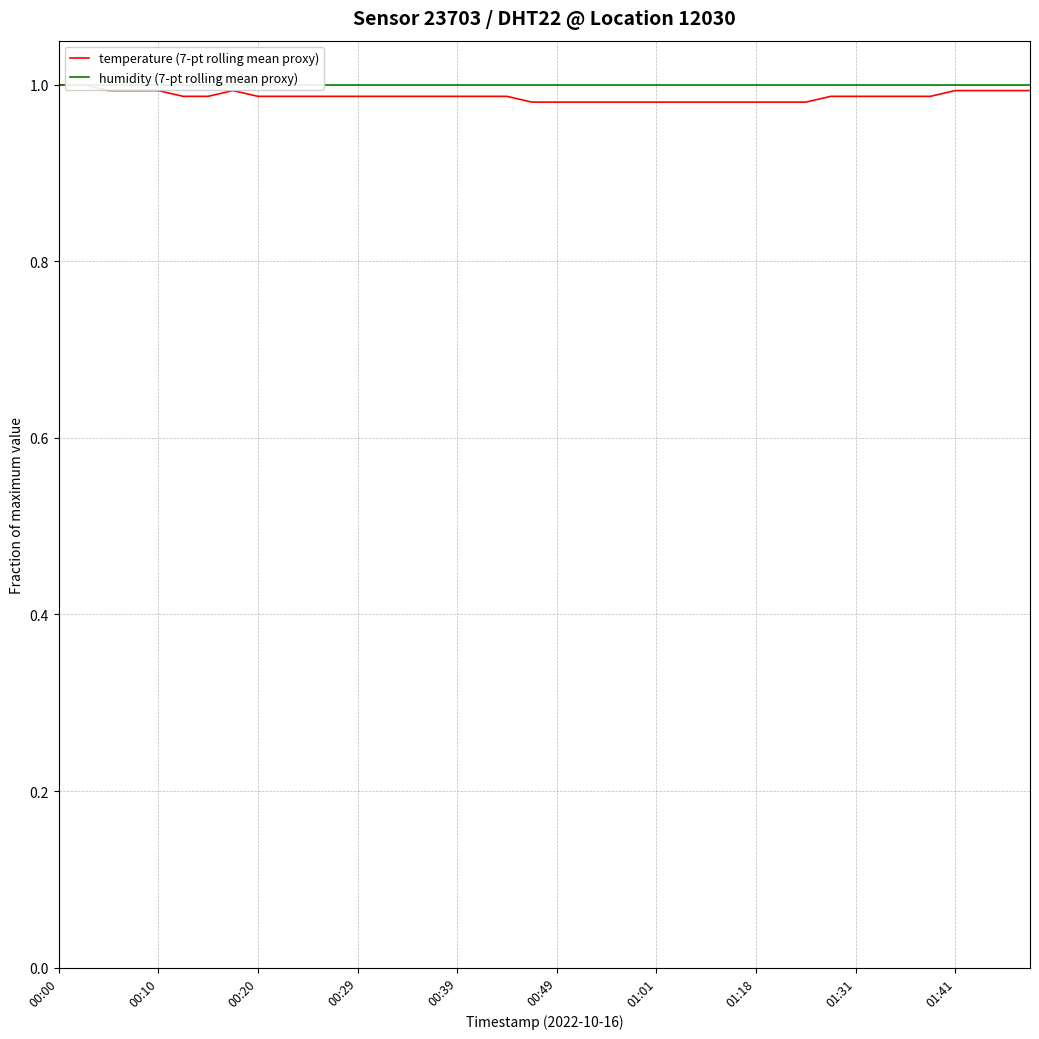

True or false: humidity (7-pt rolling mean proxy) has a value of 1.7 at 00:29.

False